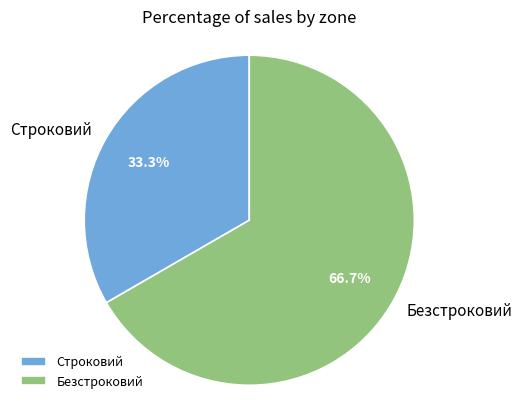

How much of the chart is everything except Безстроковий?

33.3%